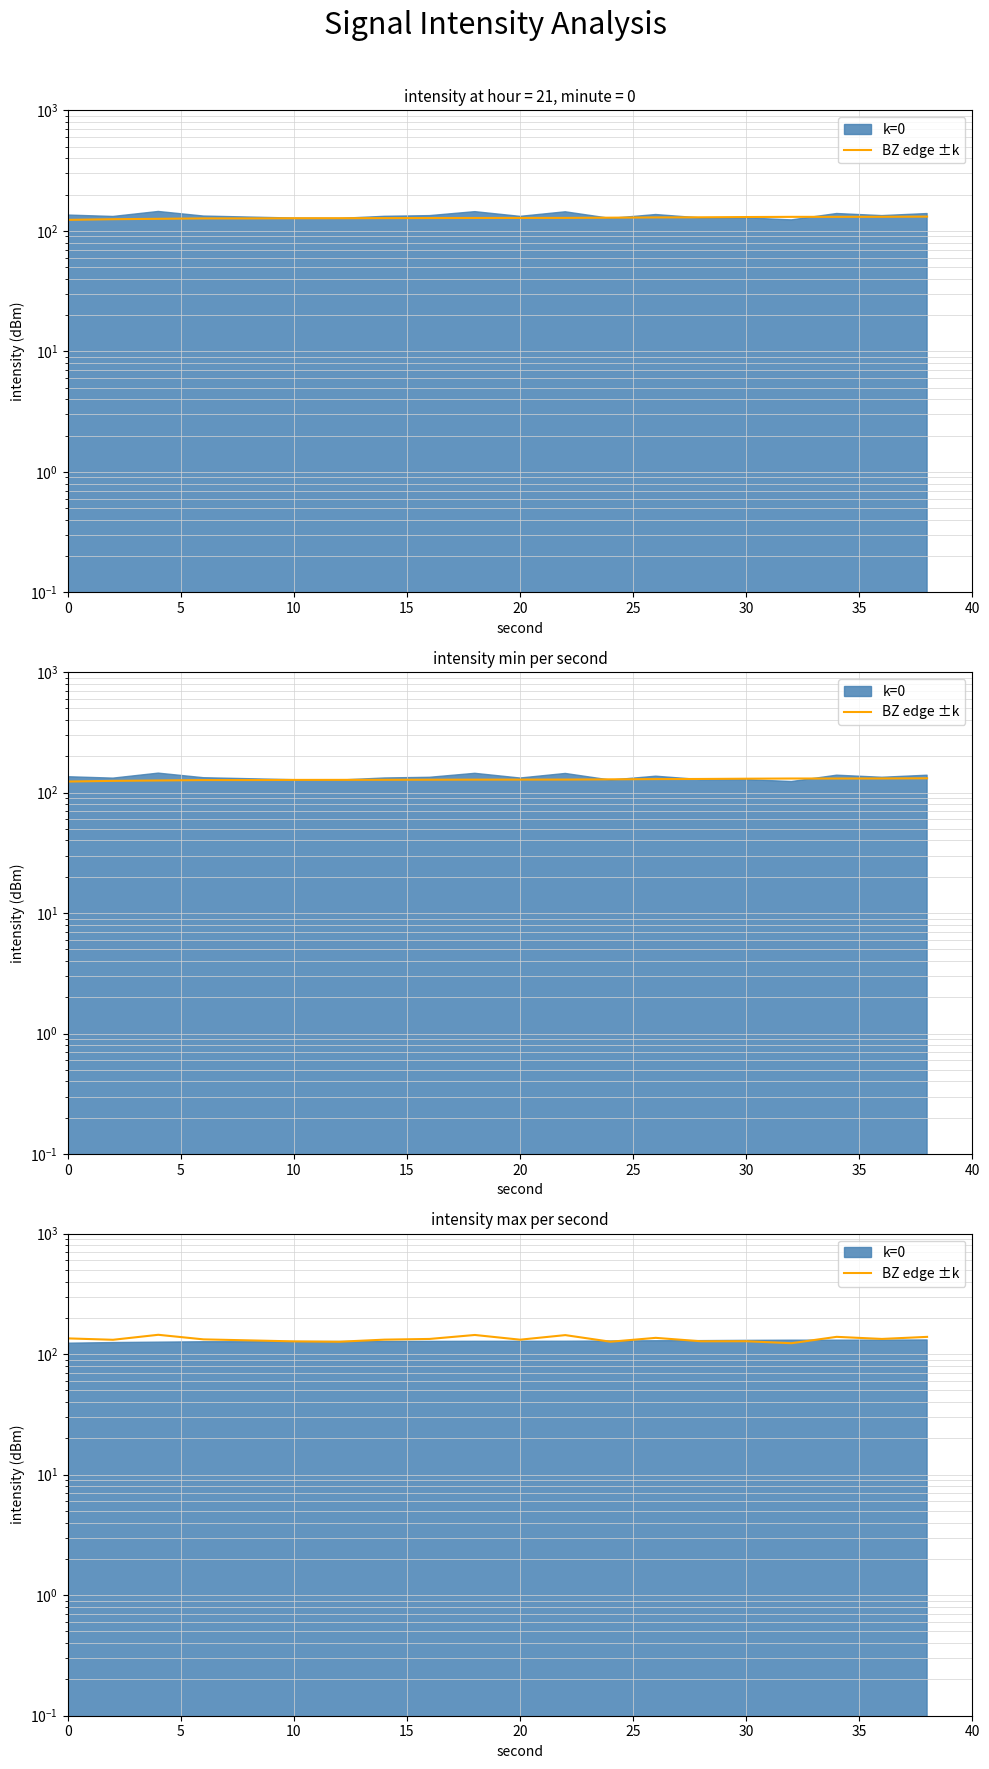

How many data points are less than 132?

9